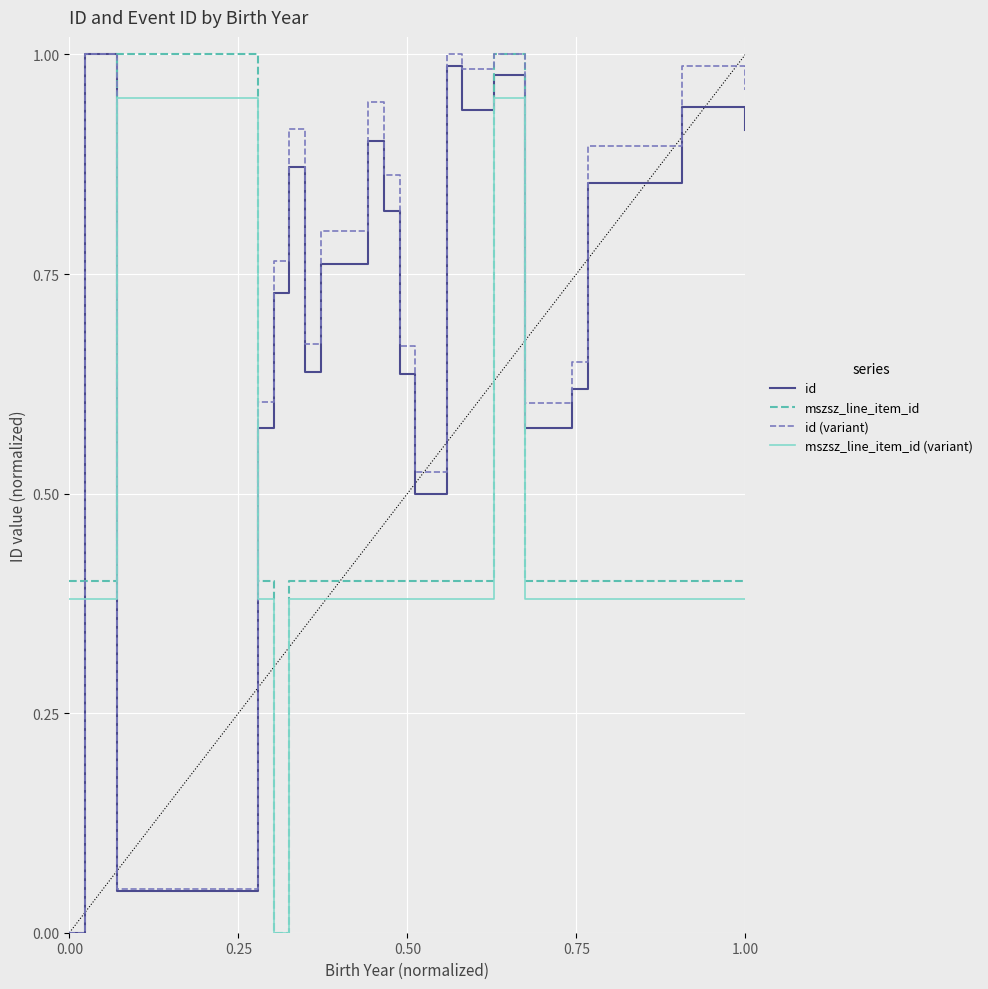

Which series ends up on top after the final intersection of id and mszsz_line_item_id?

id